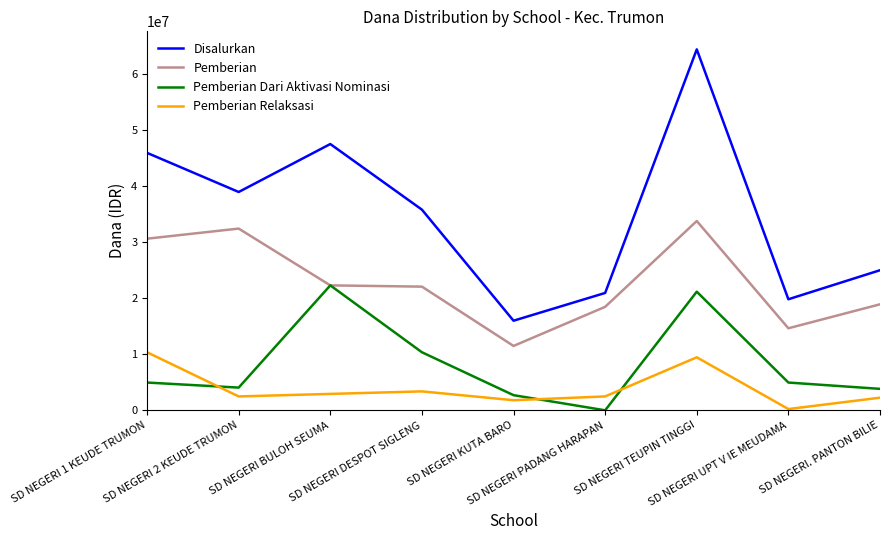

Rank the series by their maximum value, from lowest to highest.

Pemberian Relaksasi, Pemberian Dari Aktivasi Nominasi, Pemberian, Disalurkan